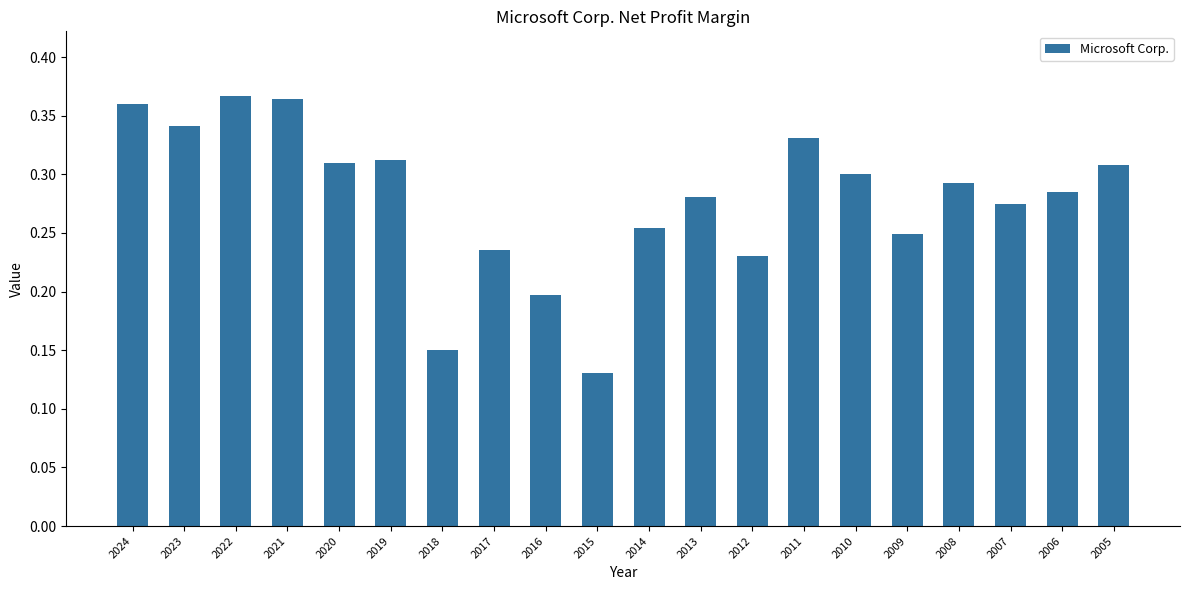

Which has a higher value, 2005 or 2023?

2023